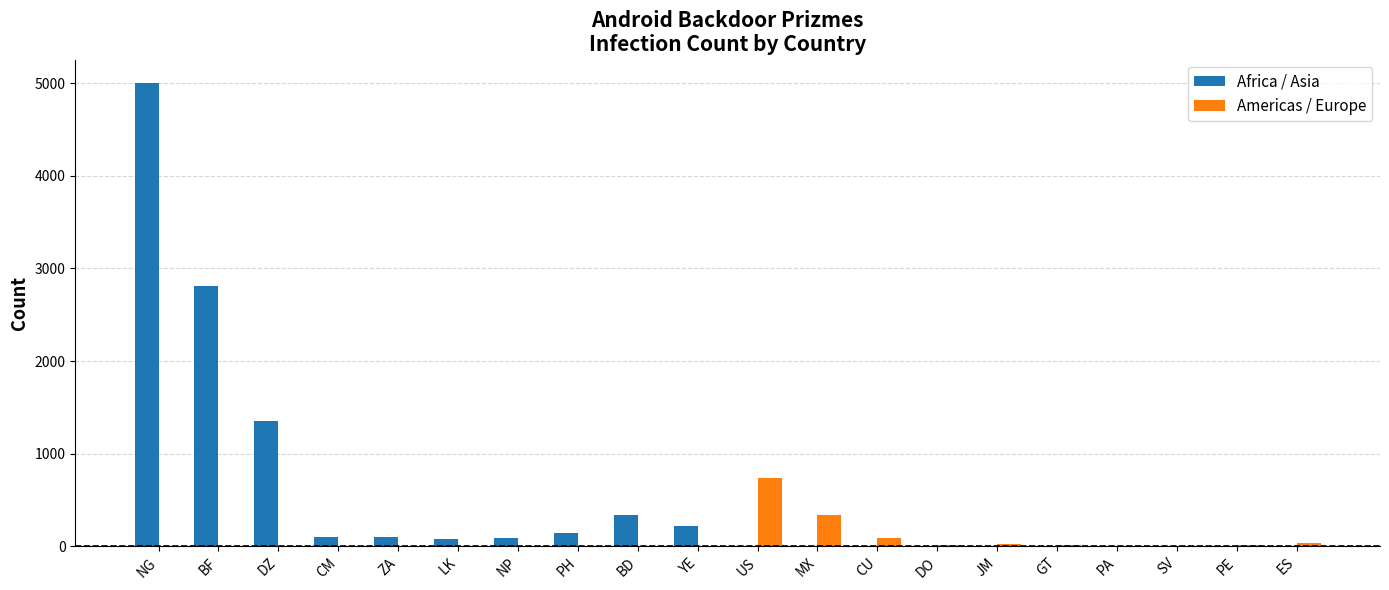

At which category is the sum across all series the highest?

NG